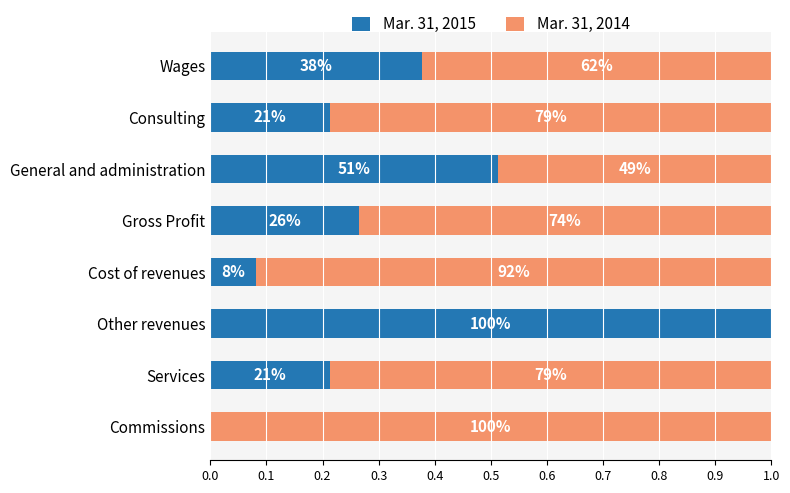

What is the value of the Mar. 31, 2014 bar at the 8th from the left?

0.6